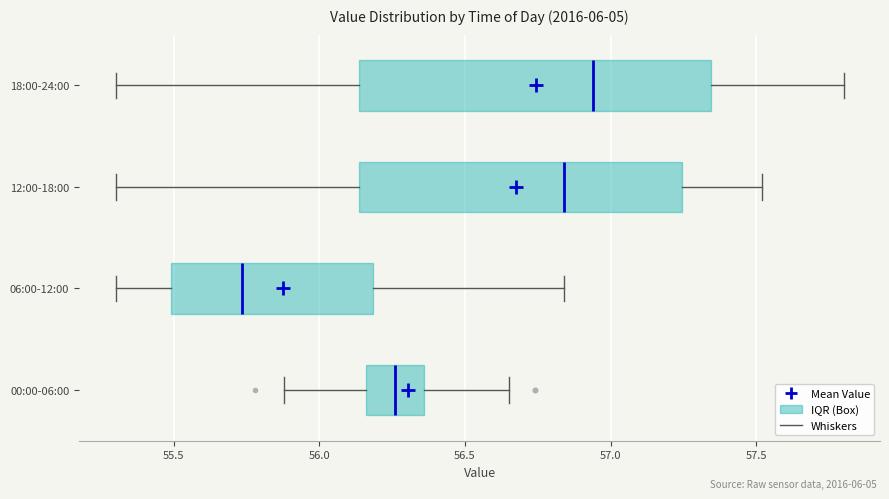

Which box's median line is the furthest to the left?

06:00-12:00